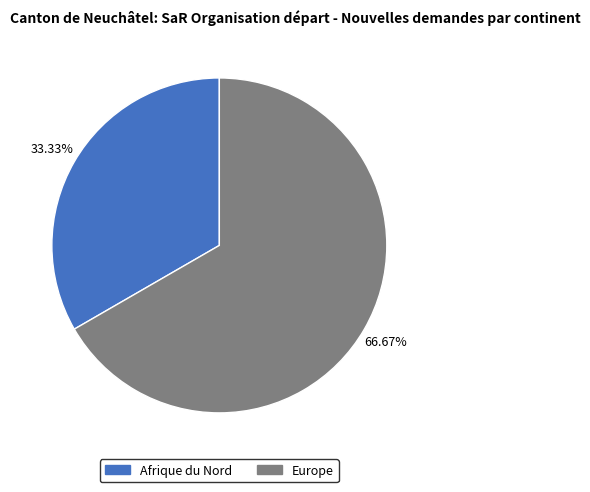

Is there any slice that represents more than half of the pie?

Yes